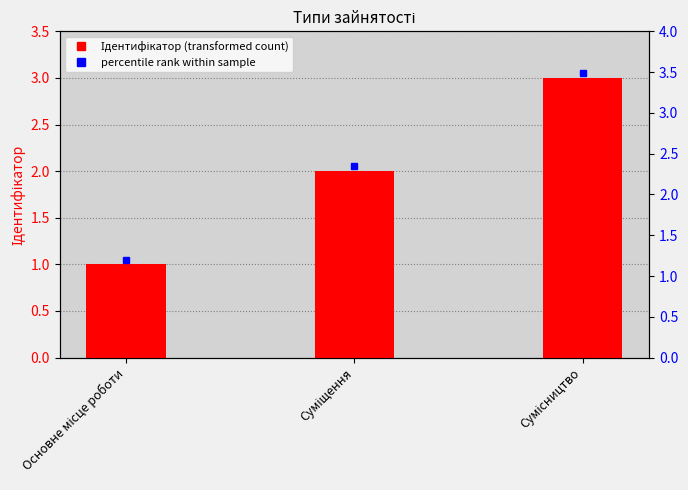

List the labels in order of value, smallest first.

Основне місце роботи, Суміщення, Сумісництво